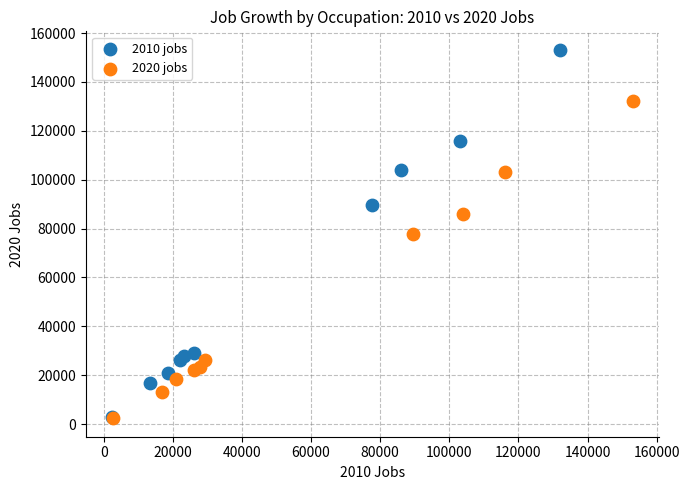

Which series has the widest spread of Y values?

2010 jobs